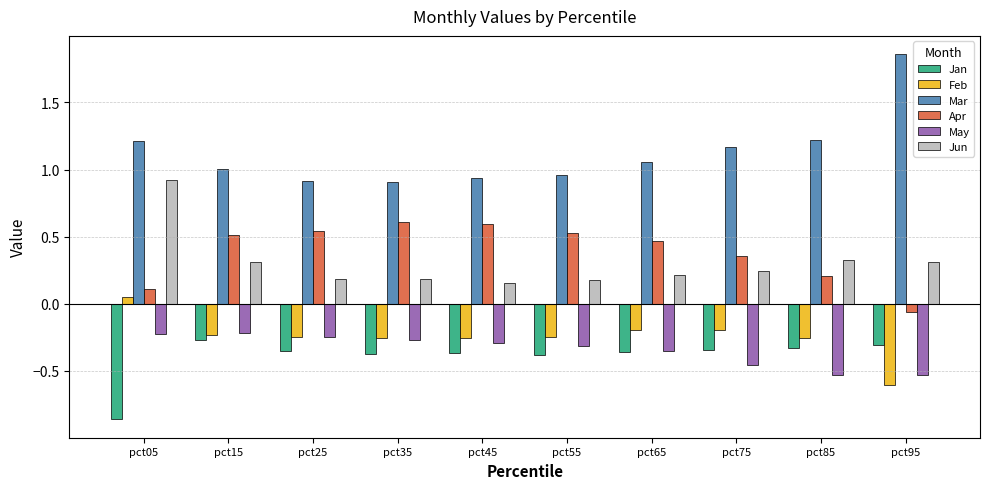

What is the total value across all series at pct25?

0.8